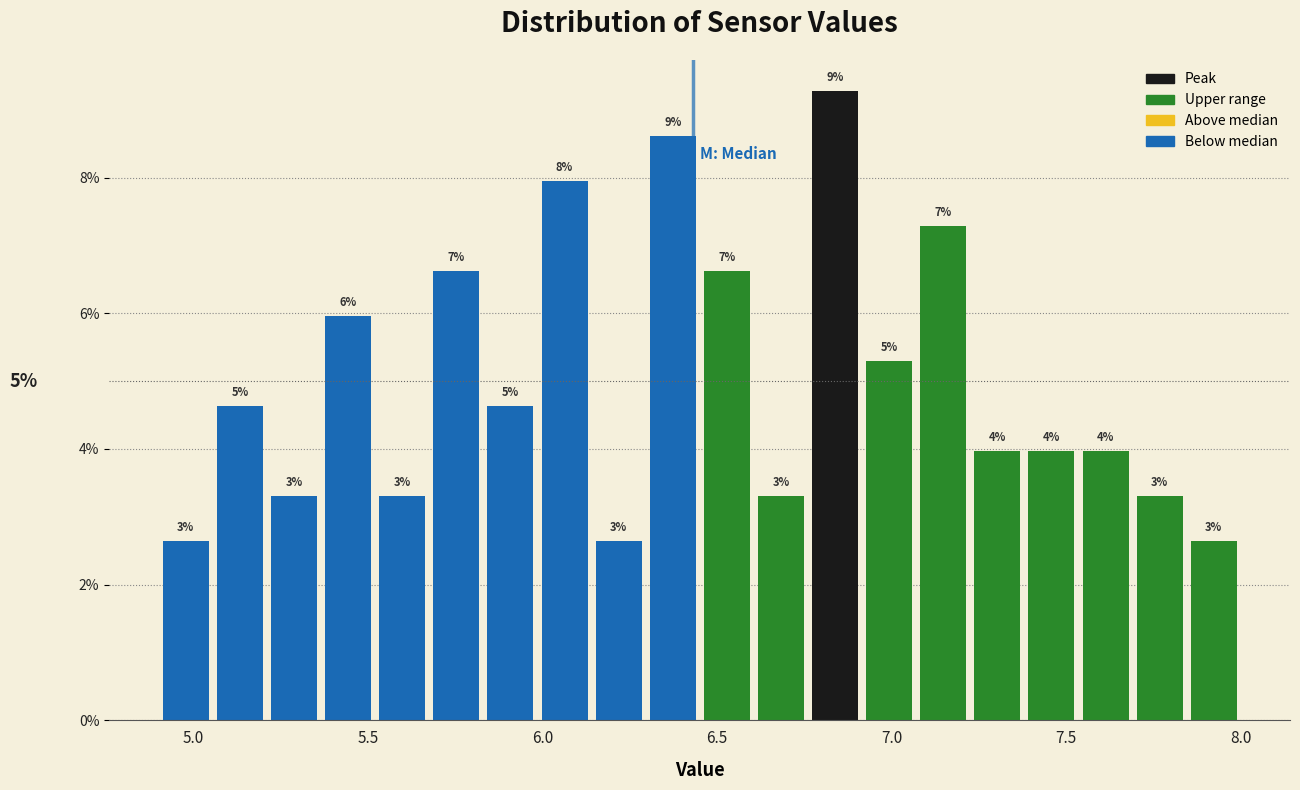

Around what value on the x-axis is the tallest bar? Give the approximate position of its centre, as read against the axis.

6.85